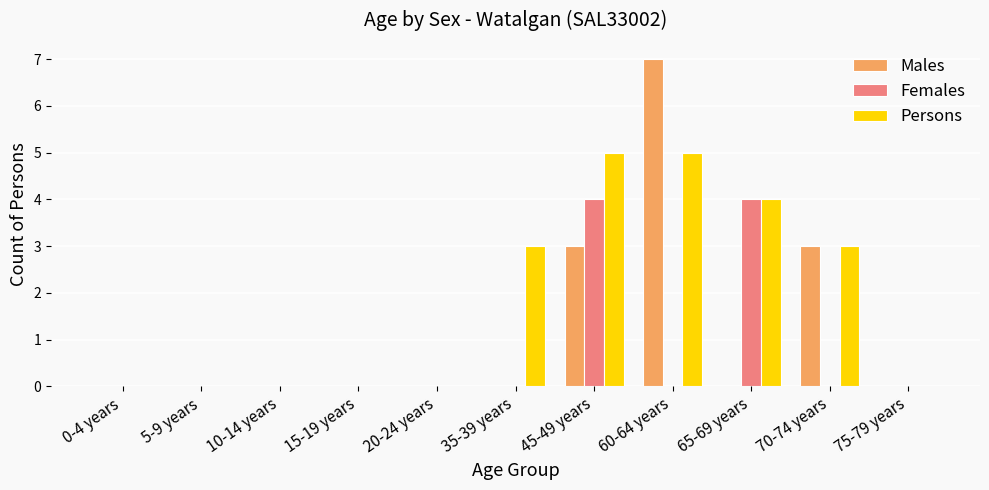

The Females series shows -2 at 5-9 years. True or false?

False